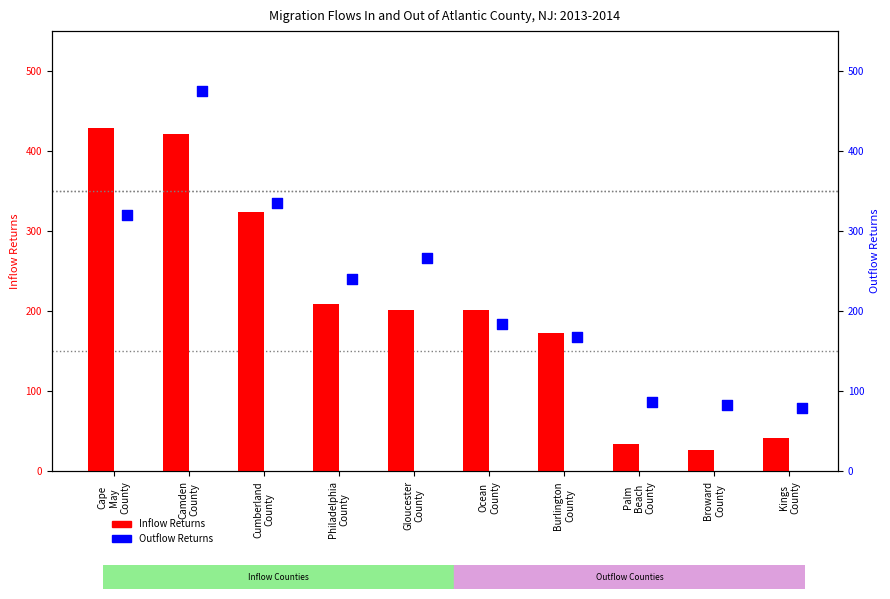

Which series has the largest total across all categories?

Outflow Returns